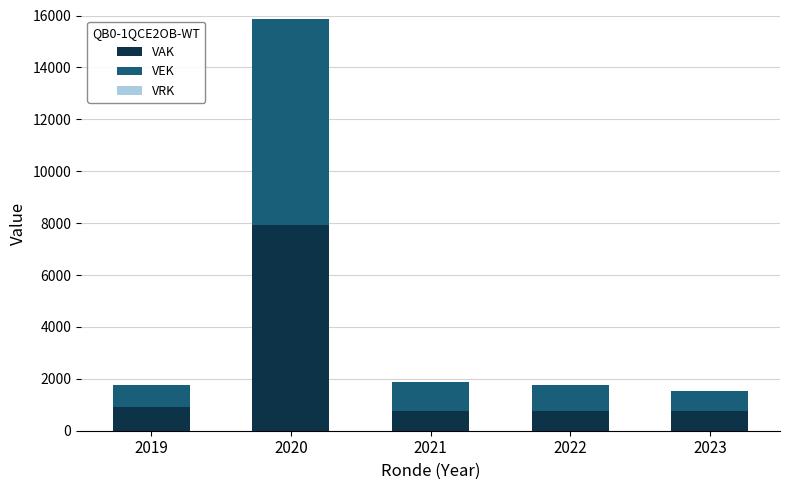

What is the value of the VAK bar at the 2nd from the left?

7945